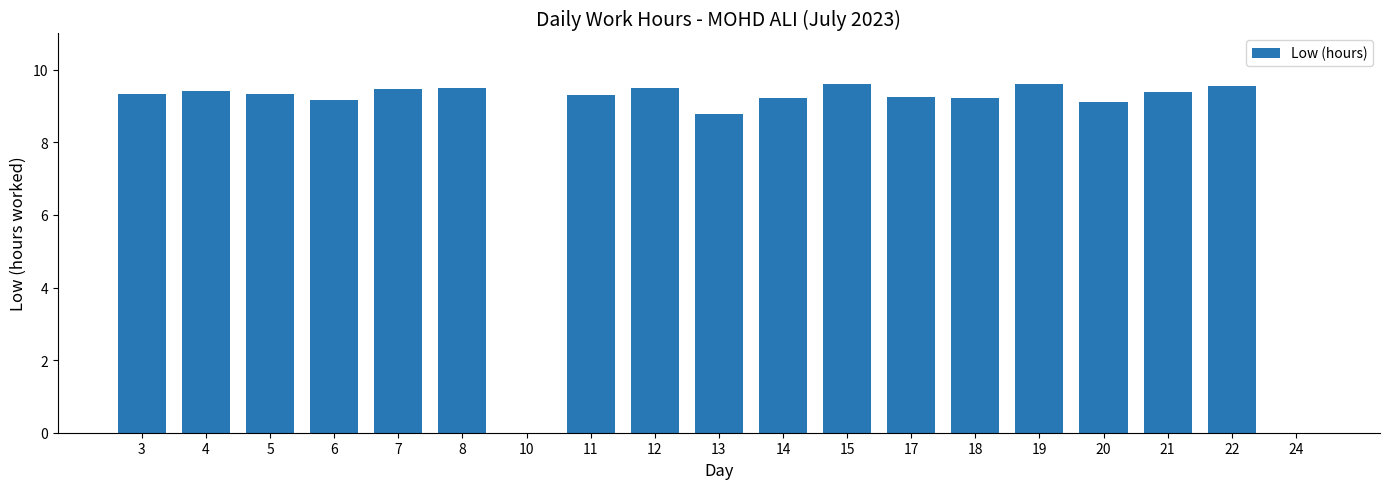

Which has a higher value, 3 or 8?

8